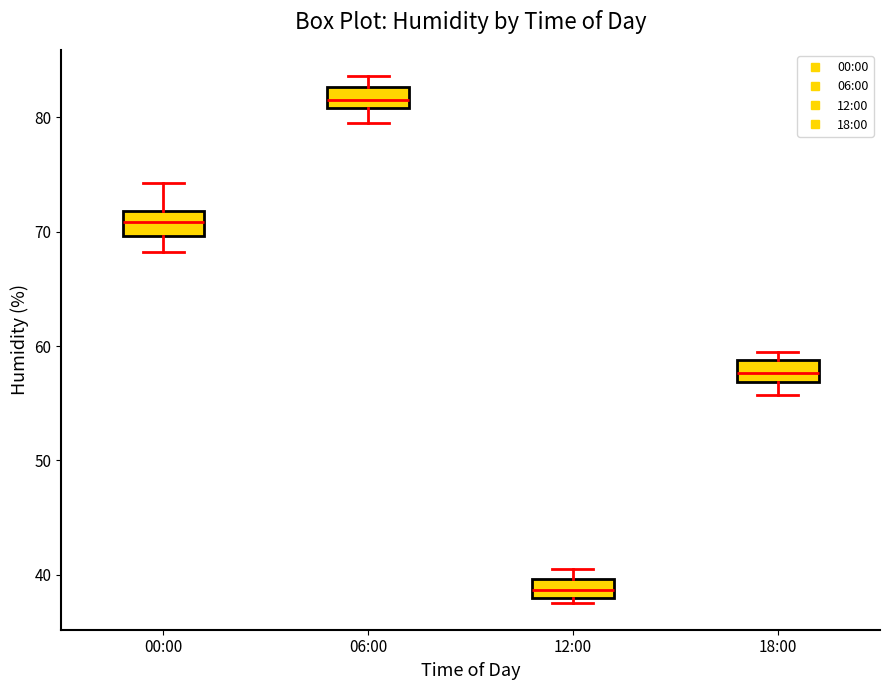

Which box has the highest median line?

06:00